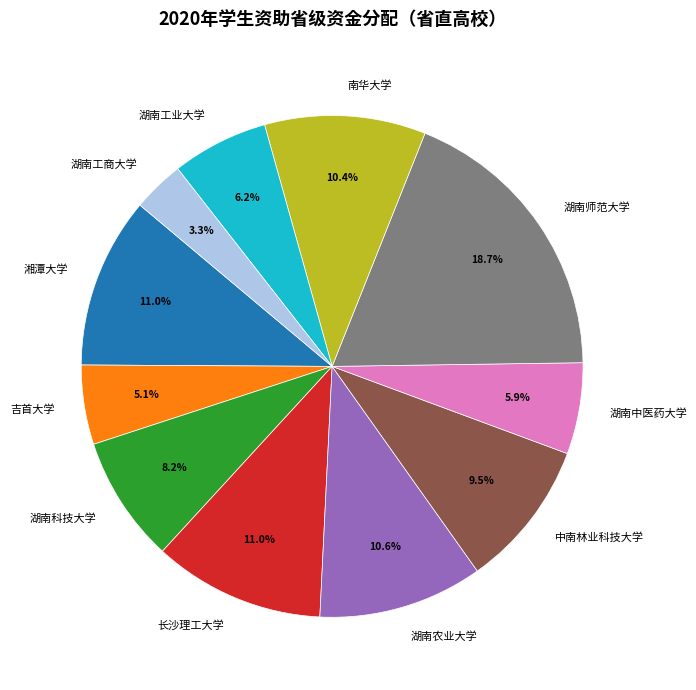

What is the total percentage of 湖南农业大学 and 长沙理工大学?

21.6%